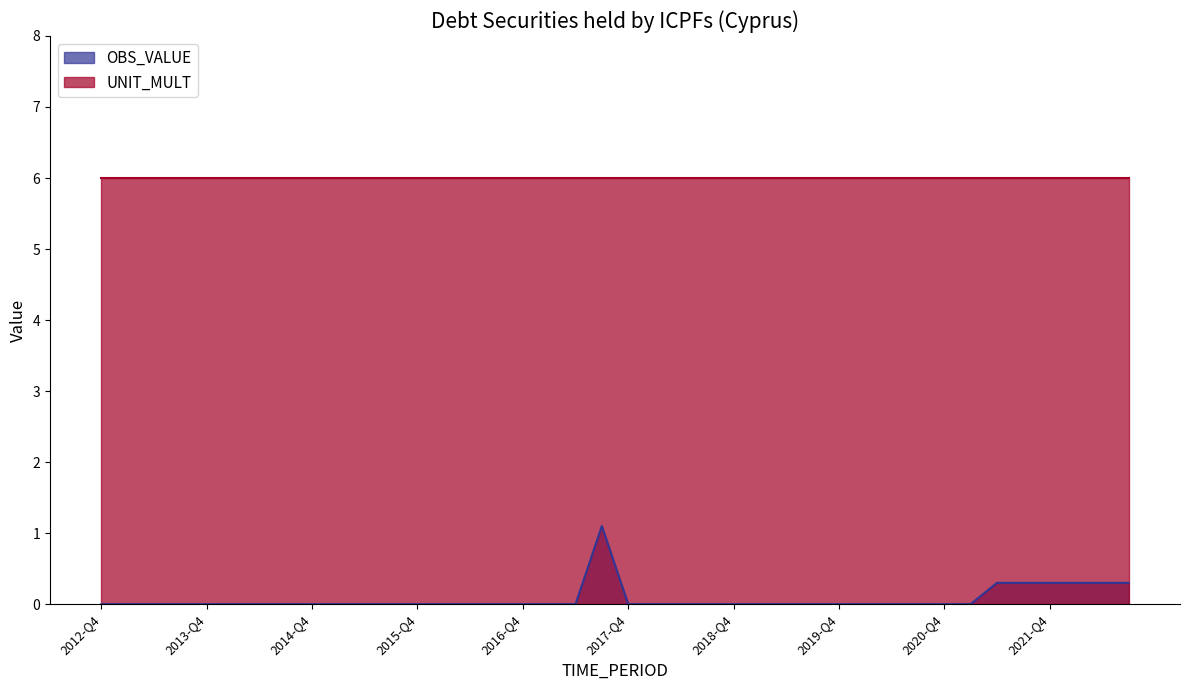

True or false: OBS_VALUE and UNIT_MULT cross at least once.

False